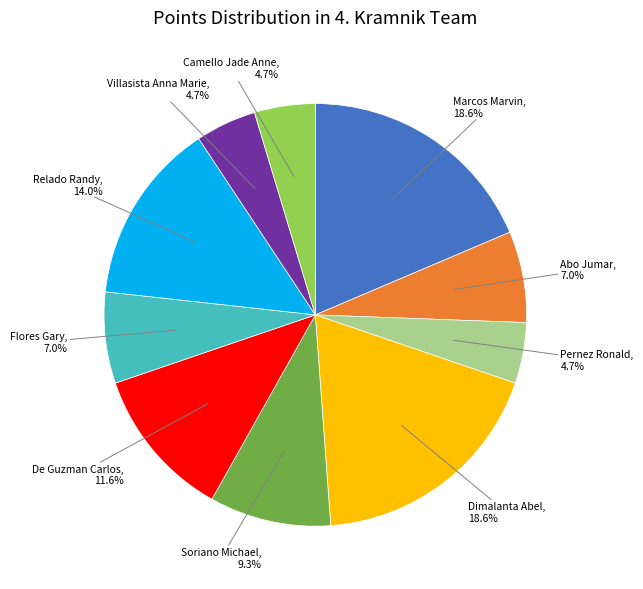

Does any single category account for the majority?

No